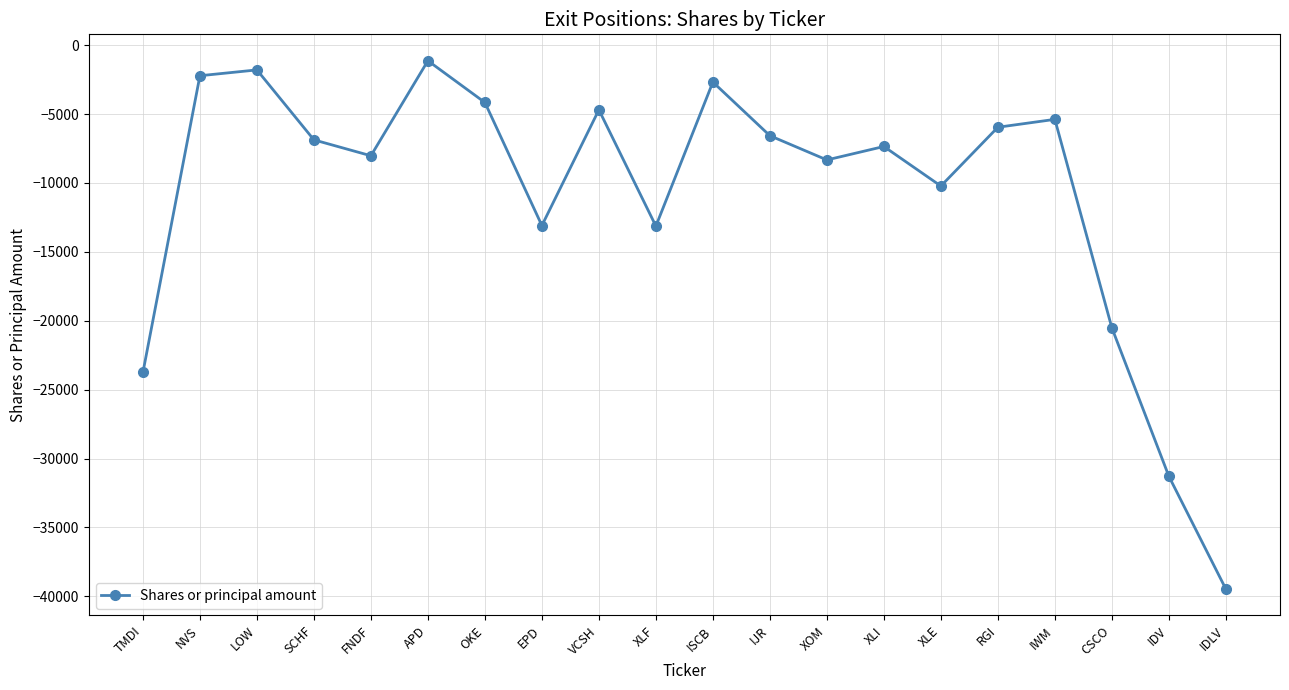

Is it true that the value at XLF is -7688?

False